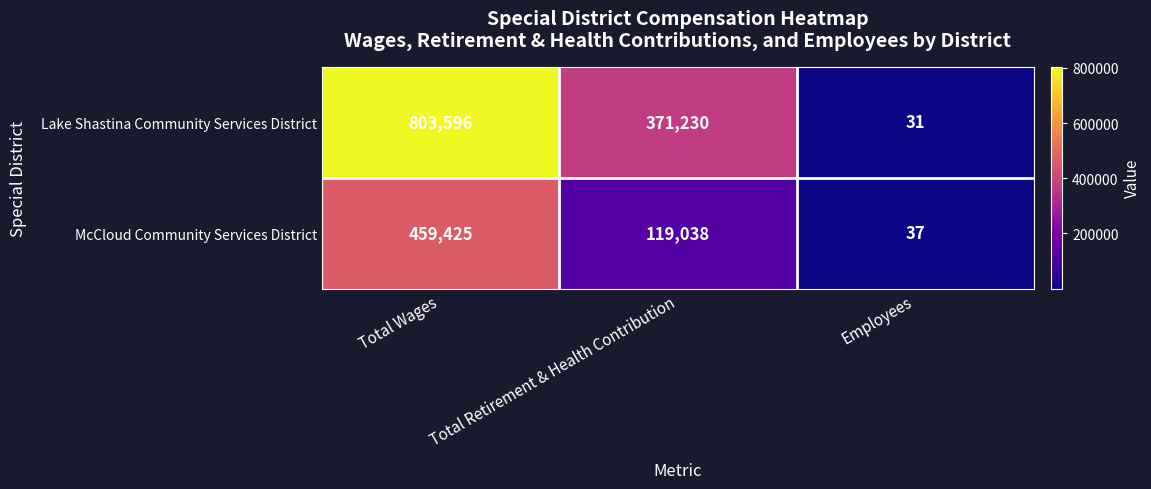

What is the sum of all Lake Shastina Community Services District values?

1174857